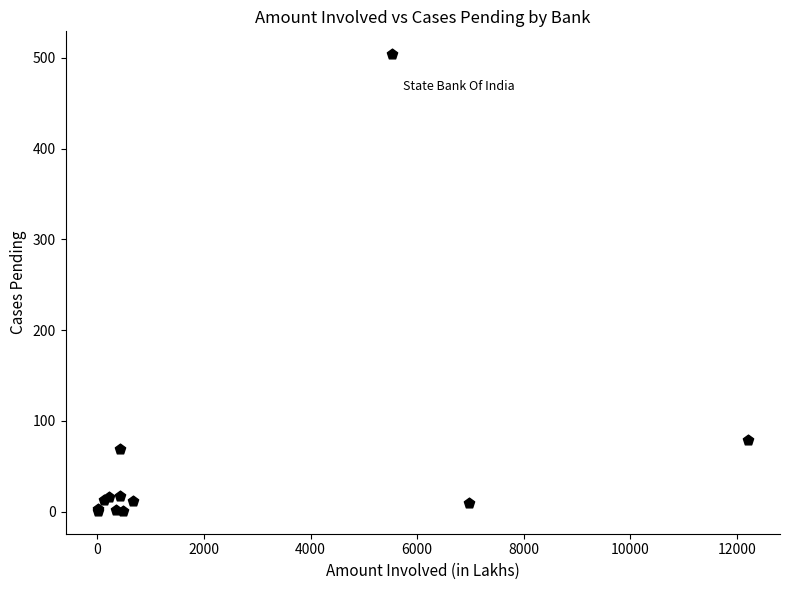

What Y value in the scatter plot is closest to 252?

79